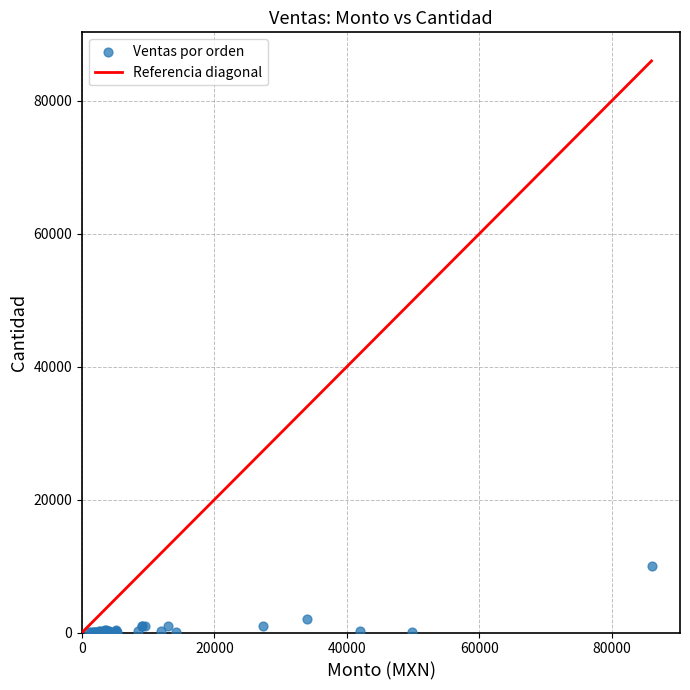

What Y value in the scatter plot is closest to 5001?

2000